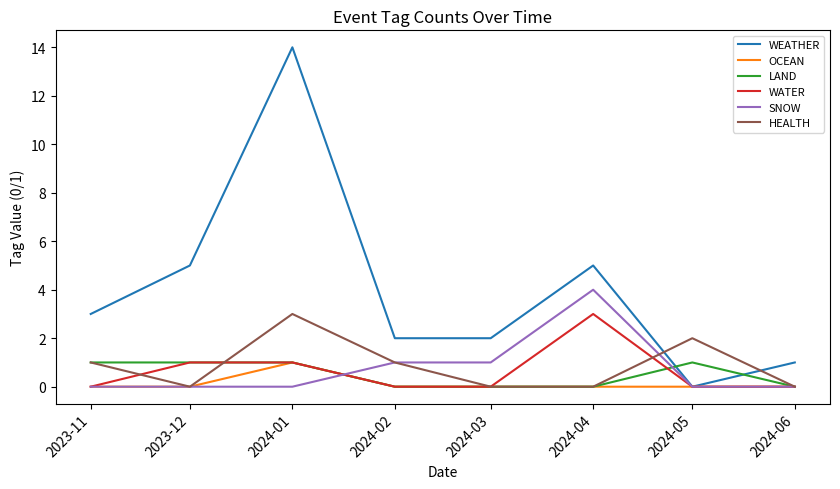

Which series has the largest range (max minus min)?

WEATHER